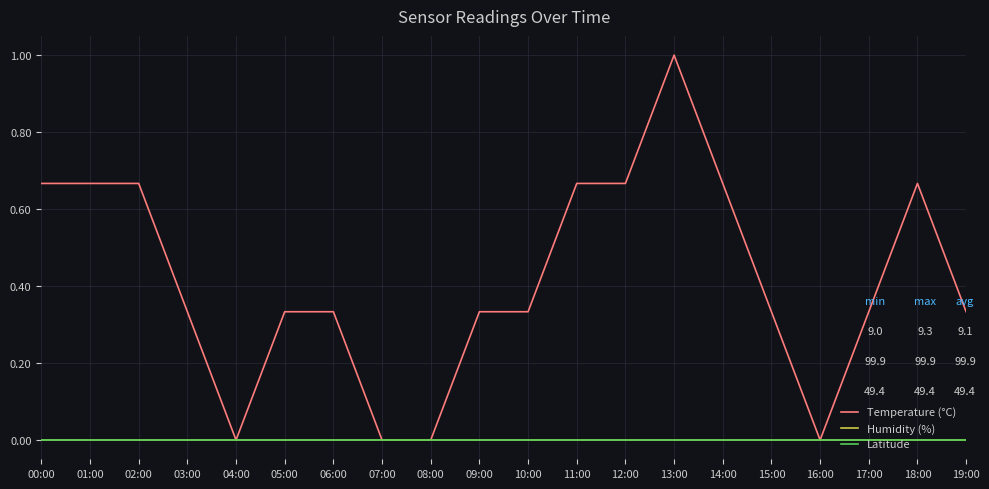

What is the spread (max minus min) of values at 17:00?

0.3